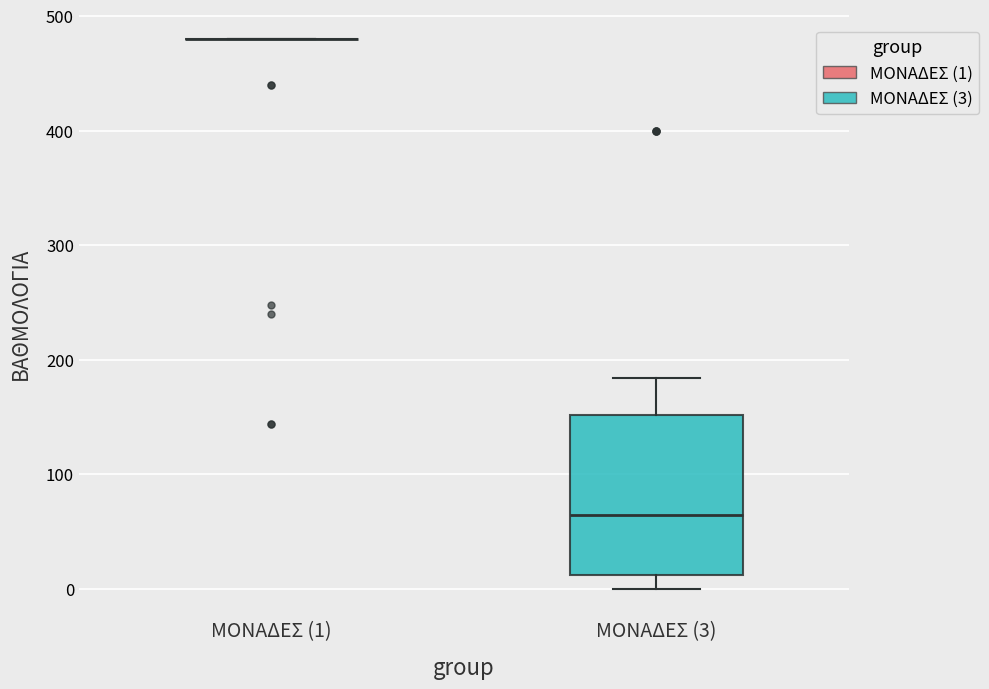

Reading left to right, transcribe this box plot: for each box, give where its median line is, the range the box spans, and where its two whiskers end, as read against the y-axis. The values are not printed on the chart, so give them approximately, as read against the axis.

ΜΟΝΑΔΕΣ (1): box collapsed to a line at 480, whiskers 480 to 480
ΜΟΝΑΔΕΣ (3): median 60, box 10 to 150, whiskers 0 to 180